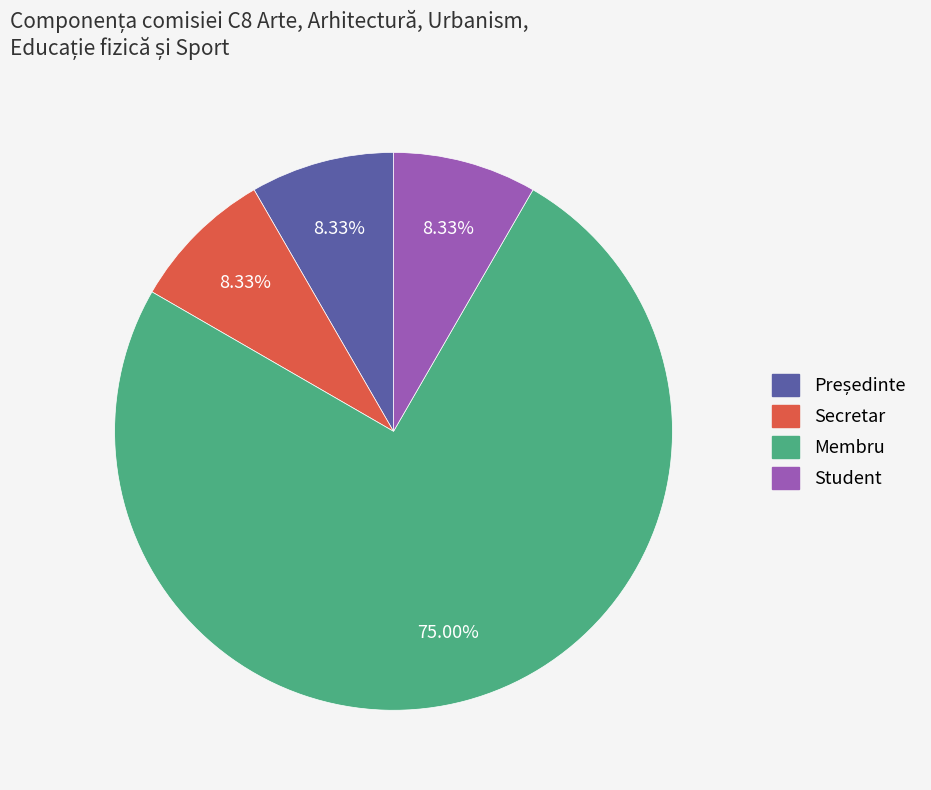

Which category has the biggest portion of the pie?

Membru